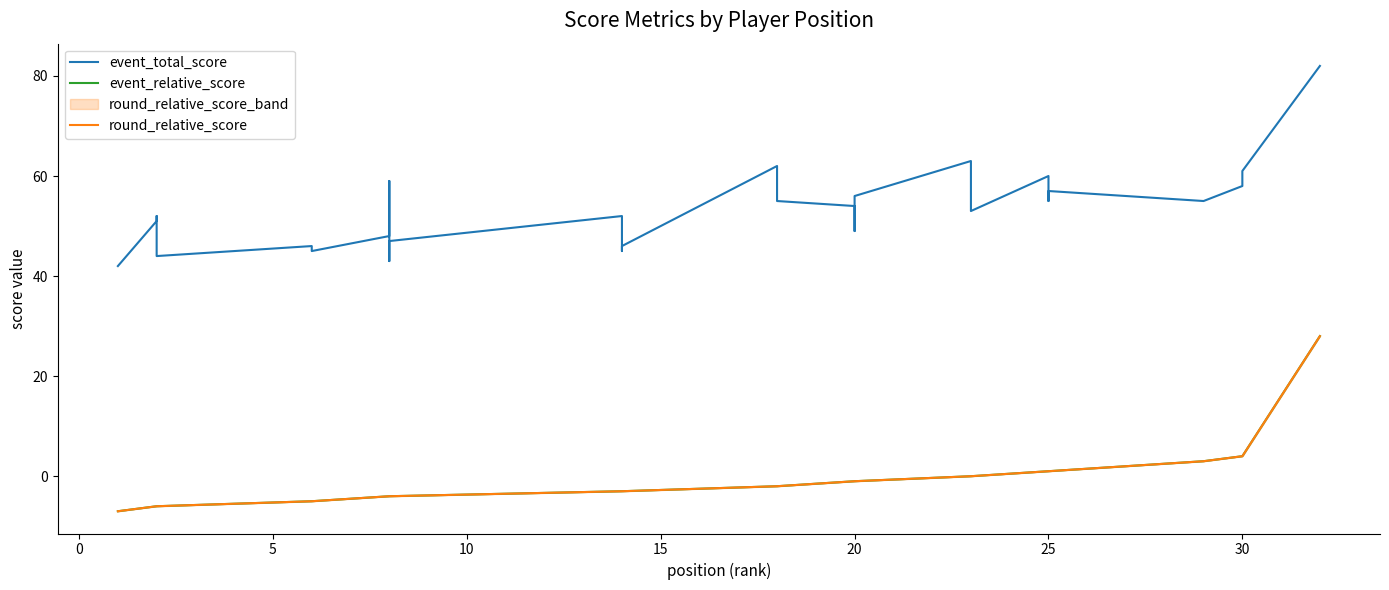

True or false: event_relative_score and round_relative_score cross at least once.

False